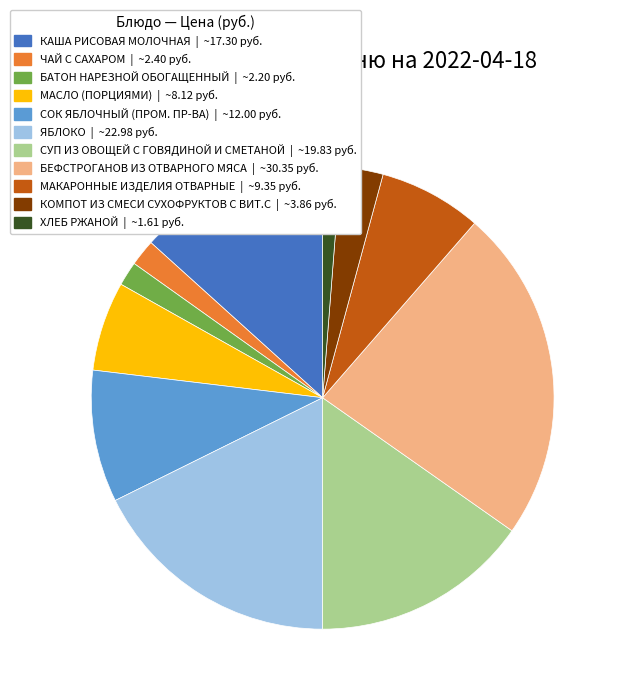

Is the sum of МАКАРОННЫЕ ИЗДЕЛИЯ ОТВАРНЫЕ | ~9.35 руб. and МАСЛО (ПОРЦИЯМИ) | ~8.12 руб. greater than half?

No